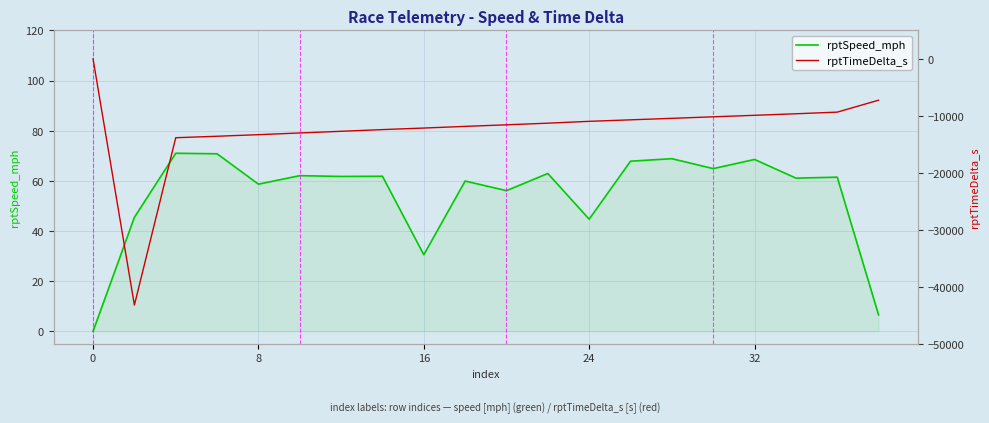

How many values in the rptTimeDelta_s series are below -11277?

10